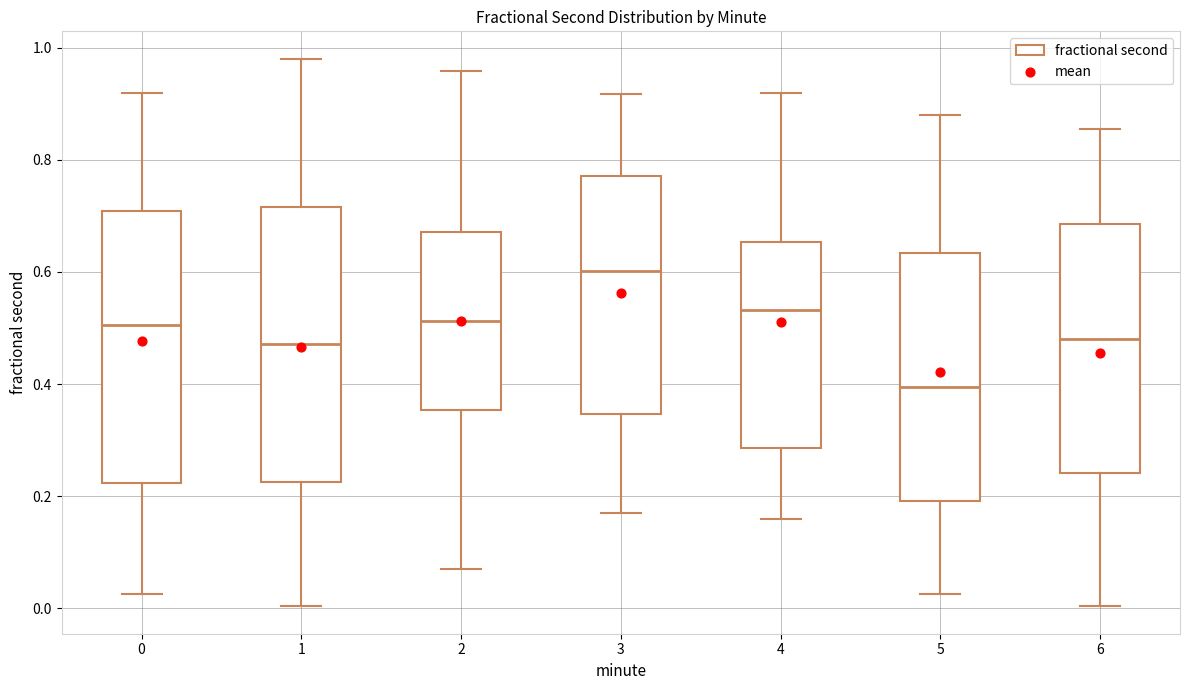

Where does the lower whisker of the box at x = 5 end on the y-axis? The values are not printed on the chart, so give them approximately, as read against the axis.

0.02